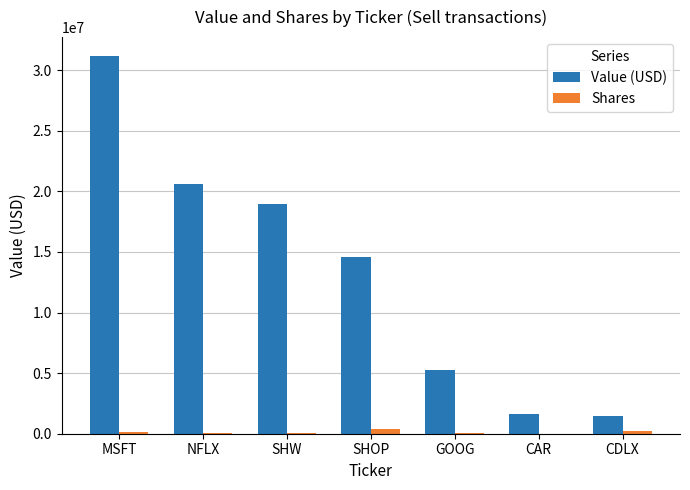

Which series has the widest spread of values?

Value (USD)